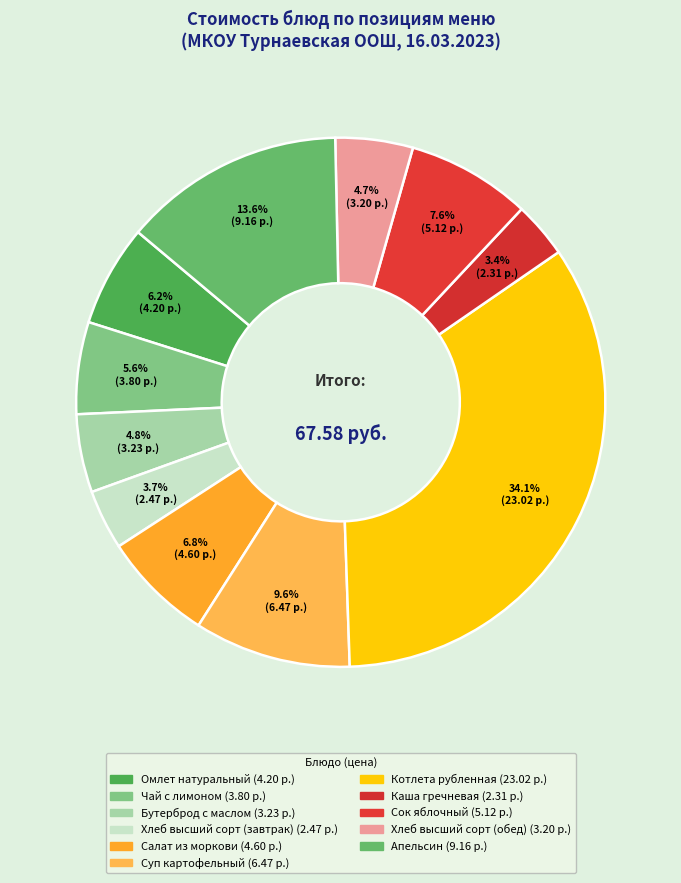

What percentage do Апельсин and Каша гречневая together represent?

17.0%